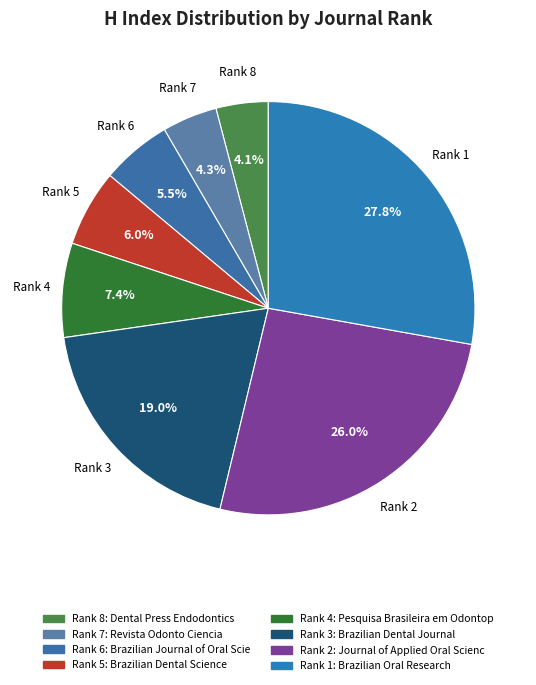

Which has a higher value, Rank 2 or Rank 3?

Rank 2